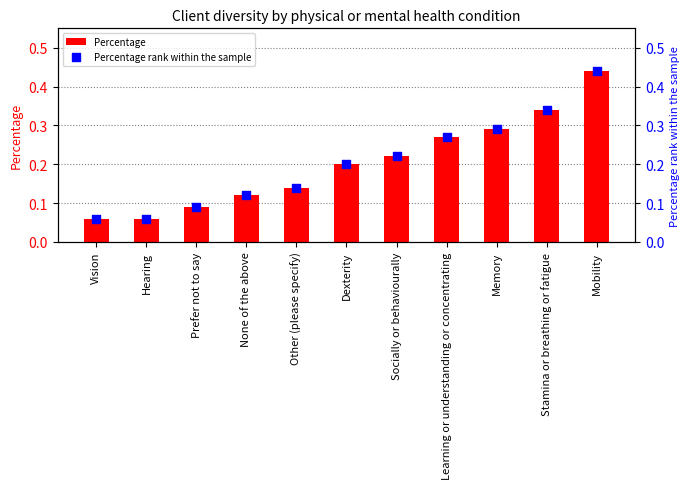

What are all the series names shown in the legend?

Percentage, Percentage rank within the sample